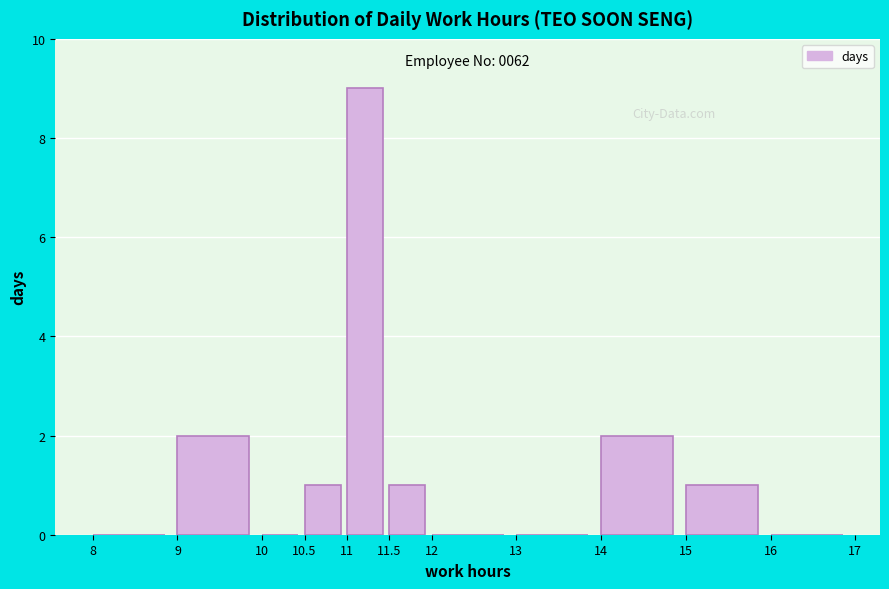

Which range on the x-axis has the tallest bar?

11 to 11.5